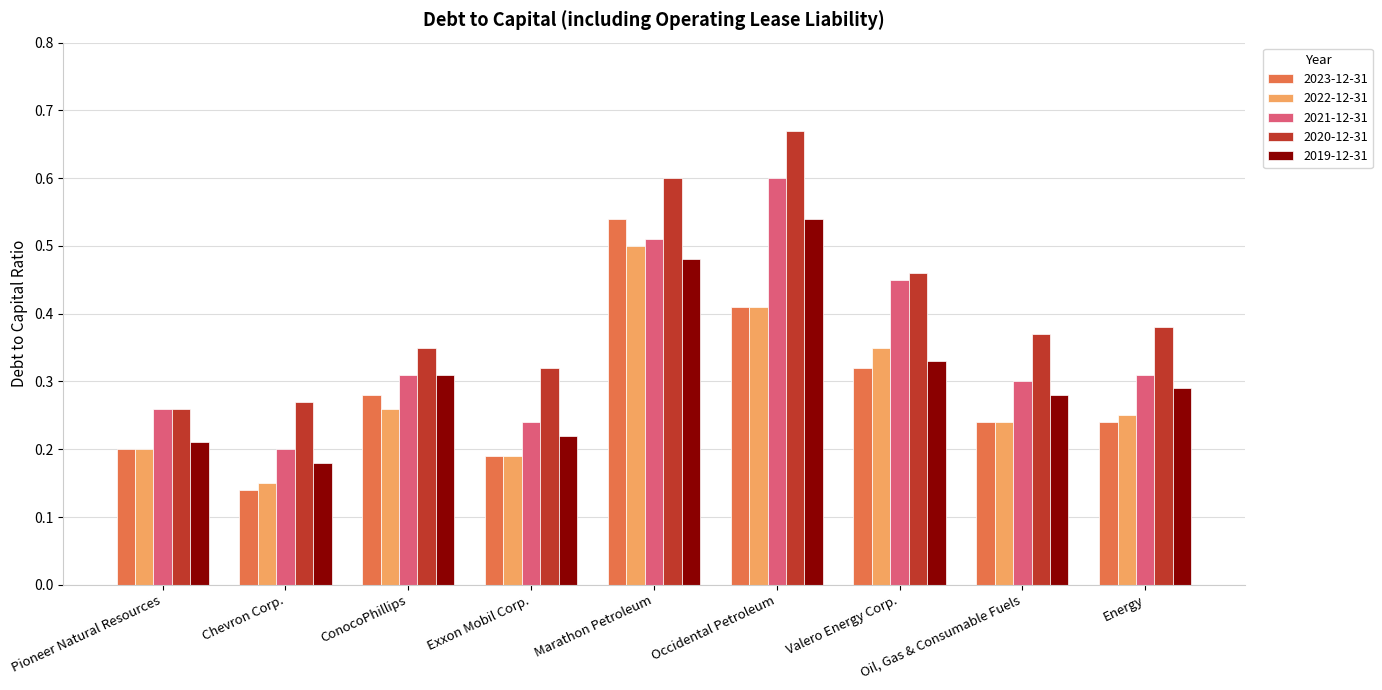

At which category does the chart reach its minimum across all series?

Chevron Corp.